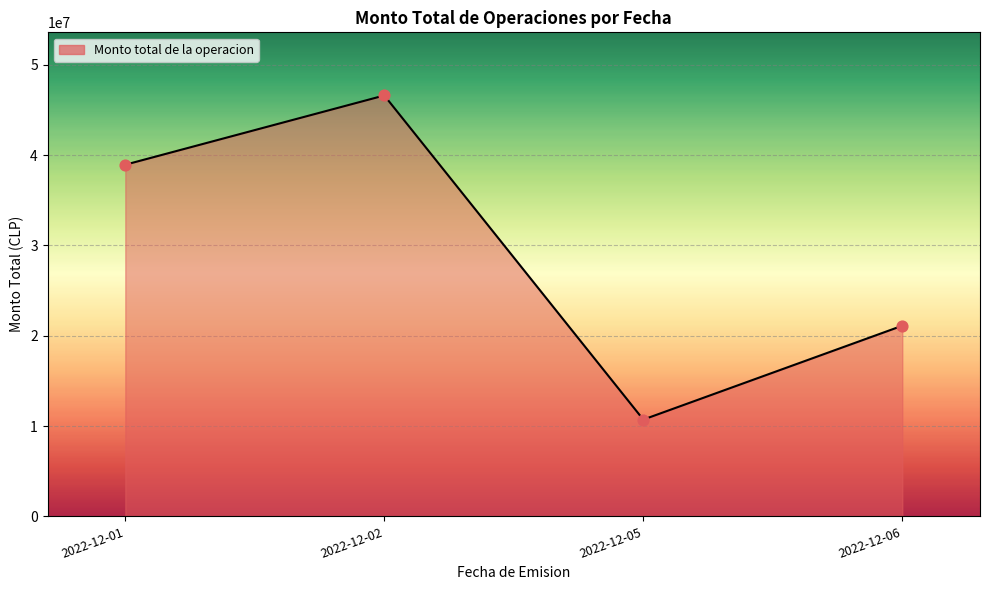

Which has a higher value, 2022-12-01 or 2022-12-02?

2022-12-02